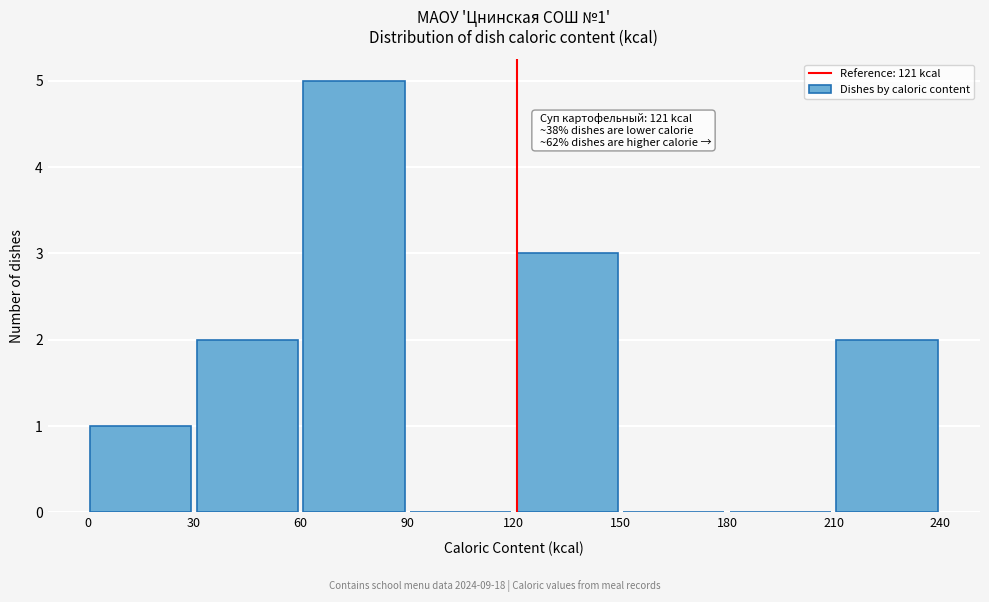

Which range on the x-axis has the tallest bar?

60 to 90